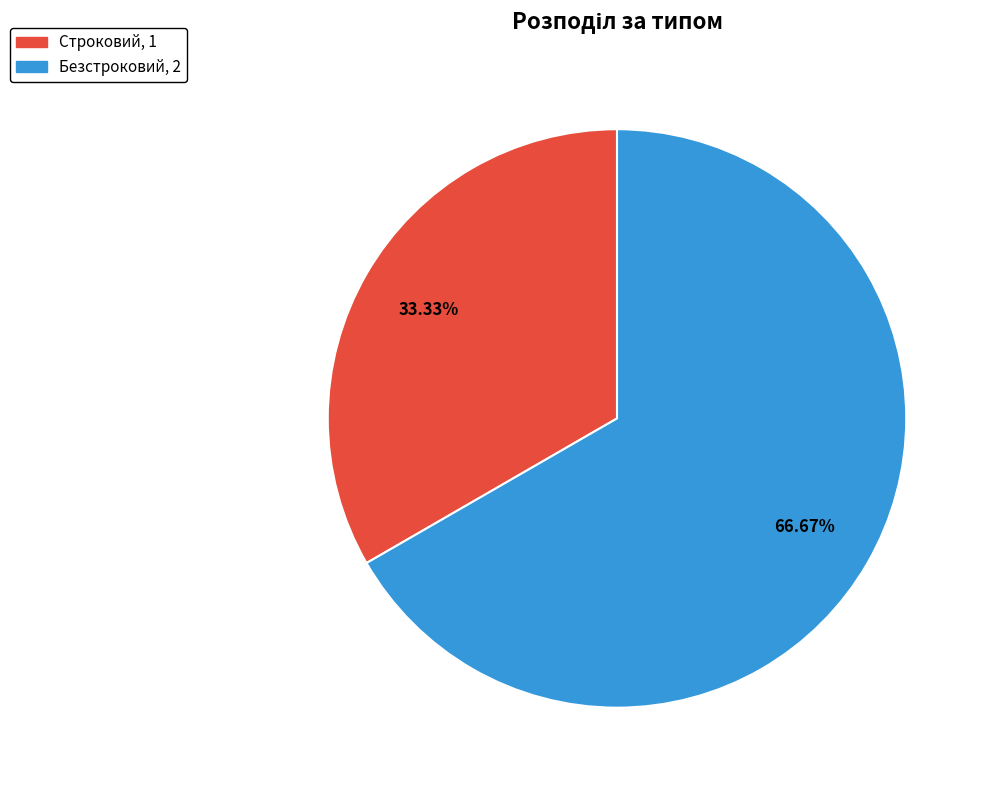

Count the number of slices in the pie.

2